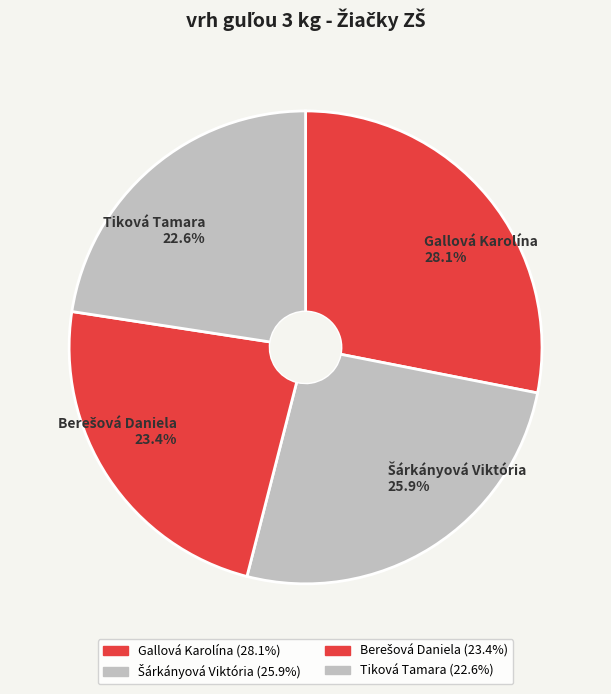

What is the smallest slice in the pie chart?

Tiková Tamara